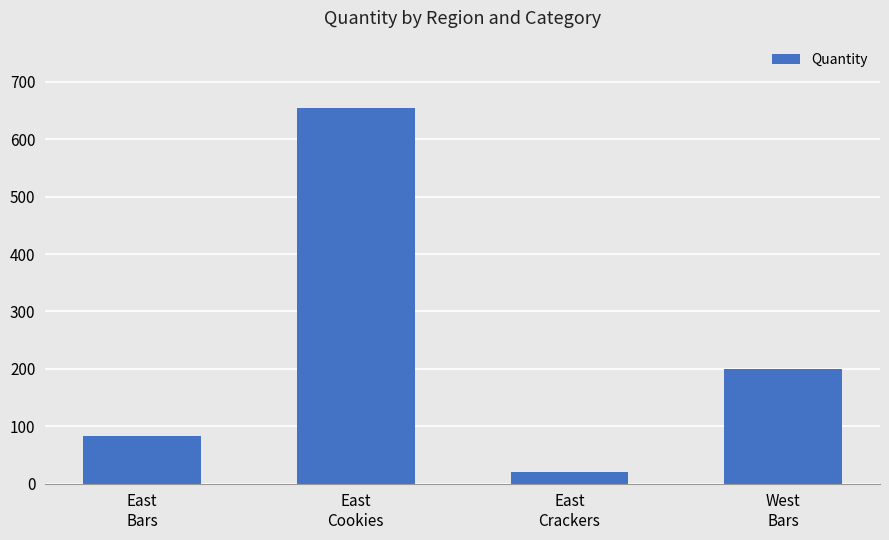

What position from the left is East
Cookies?

2